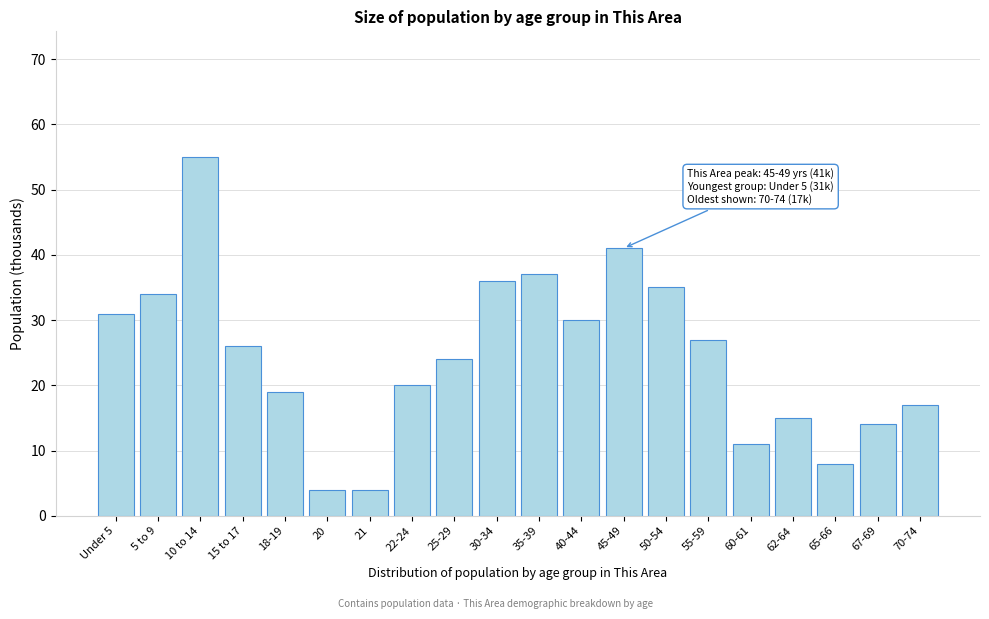

Reading right to left, extract all data points from this chart.

17	14	8	15	11	27	35	41	30	37	36	24	20	4	4	19	26	55	34	31